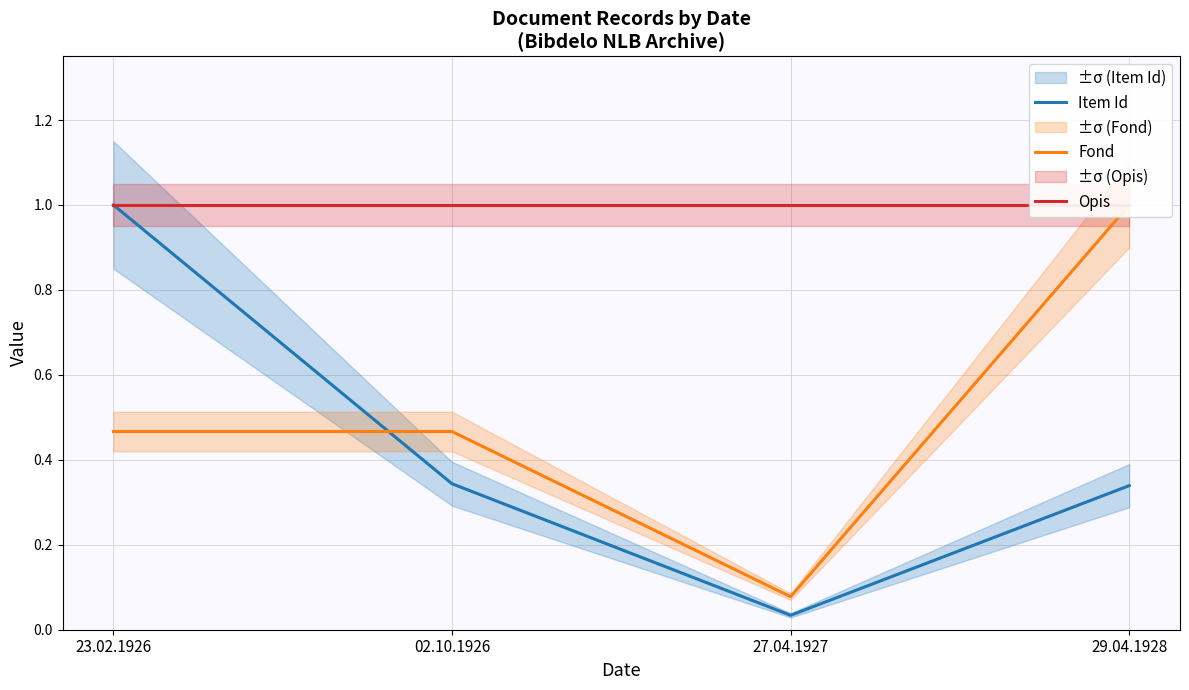

What is the label of the 1st point from the left?

23.02.1926